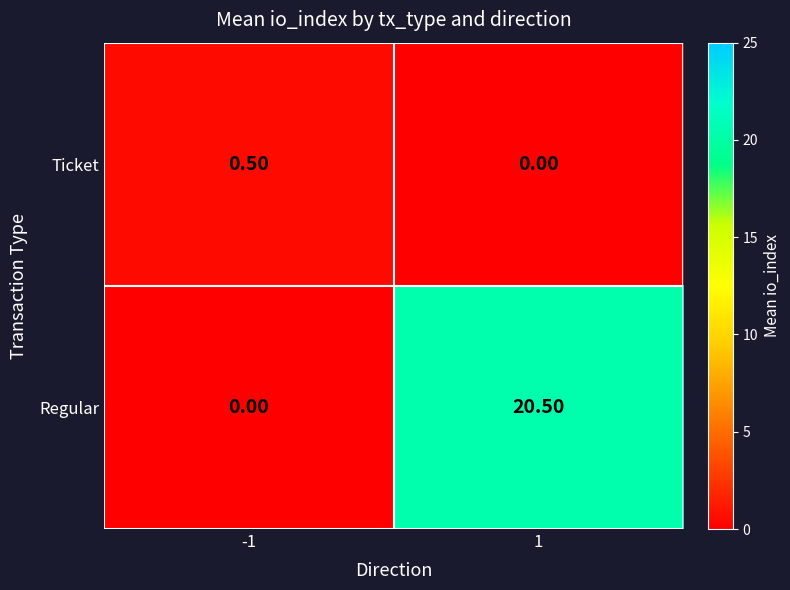

Which series changed the most between -1 and 1?

Regular